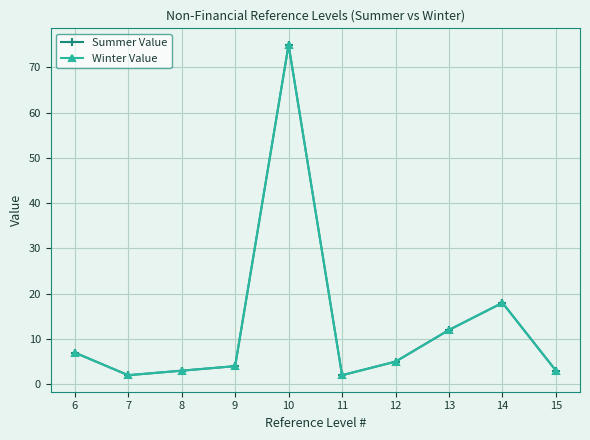

True or false: Winter Value and Summer Value intersect in this chart.

False